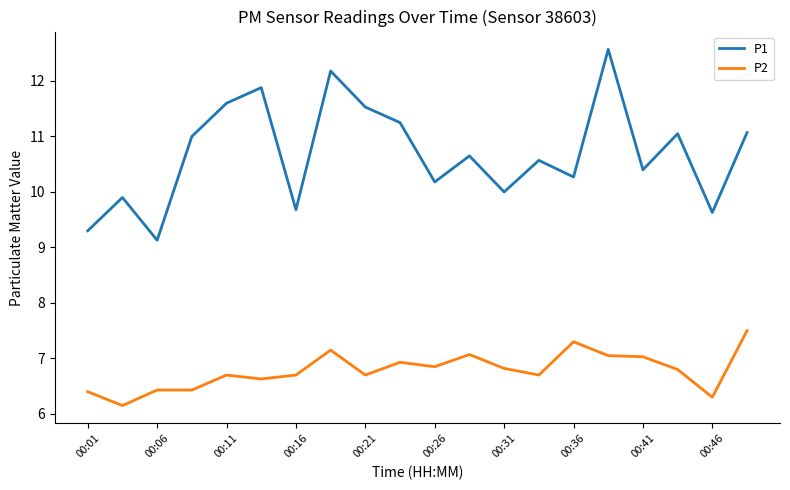

What is the difference between the second highest and second lowest values in the P1 series?

2.9